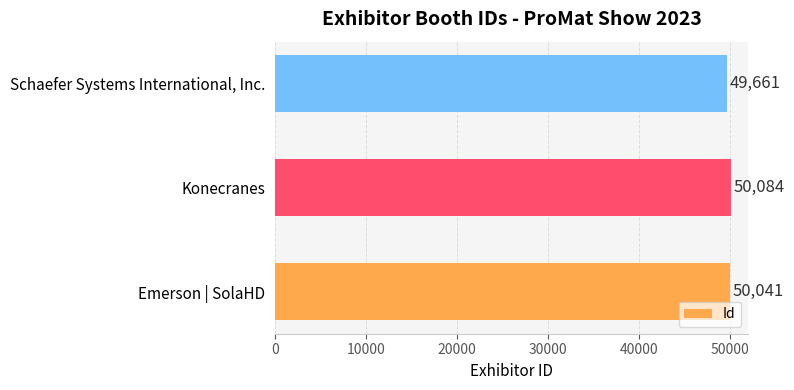

True or false: the data shows 30641 at Konecranes.

False